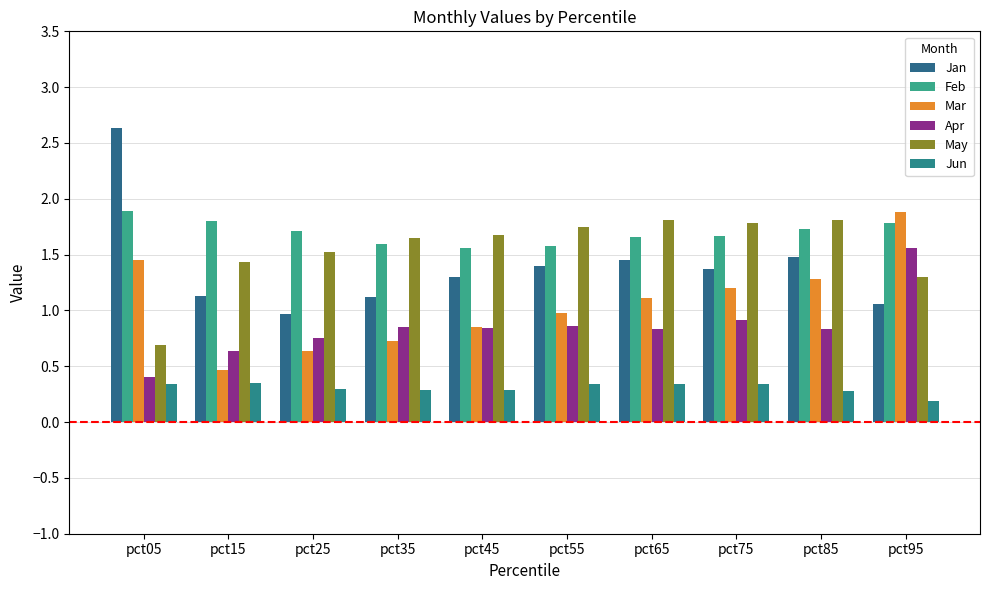

The value of May at pct45 is 1.7. True or false?

True